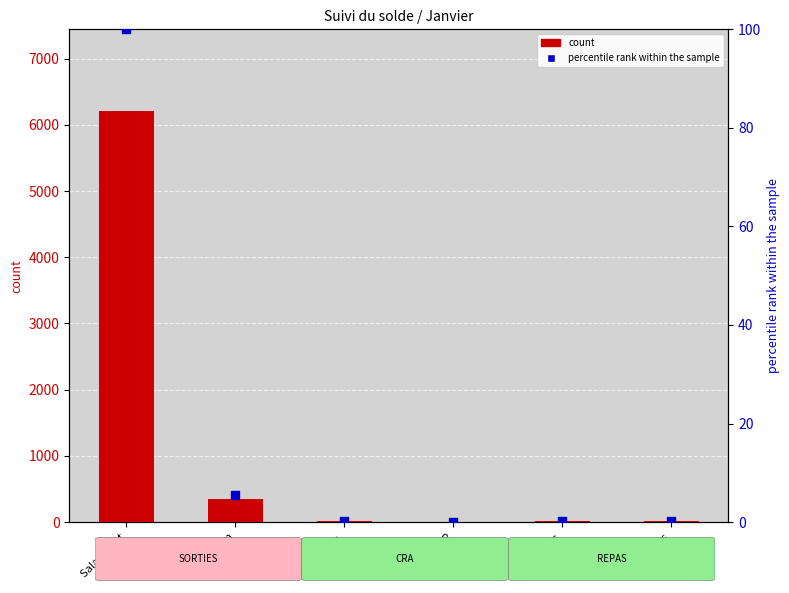

Which series contains the highest Y value?

count